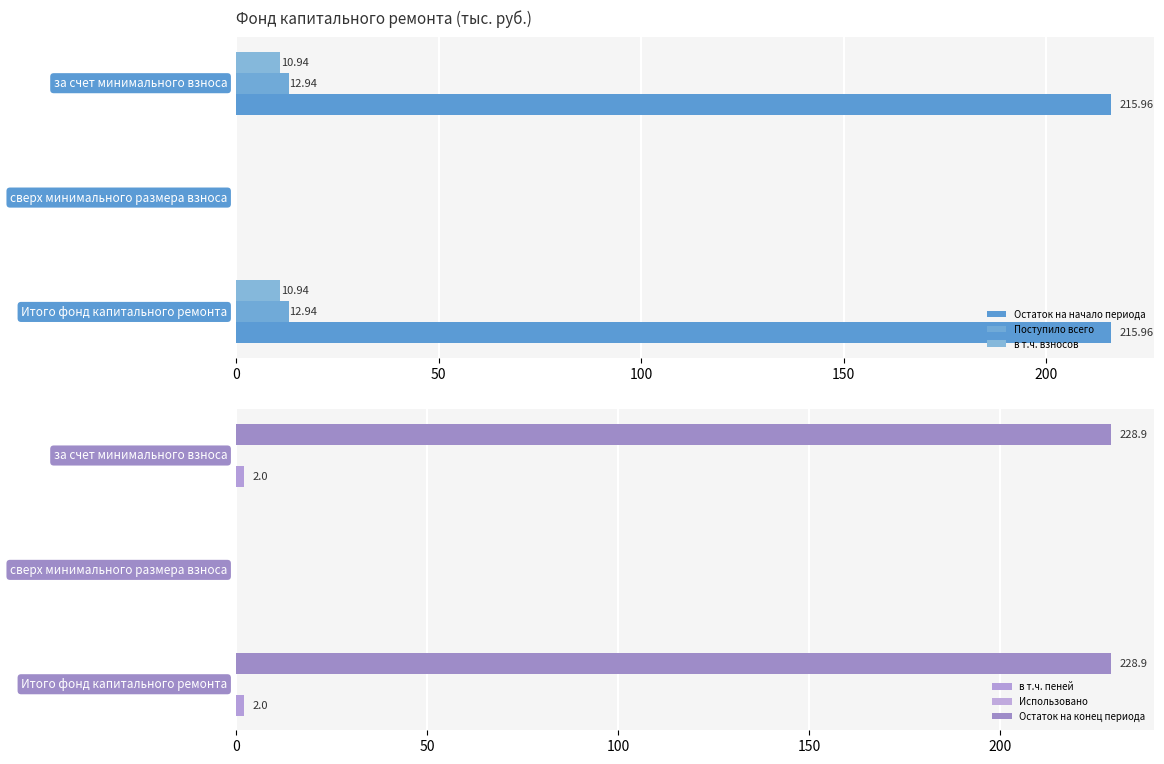

At how many categories does at least one series exceed 38?

2